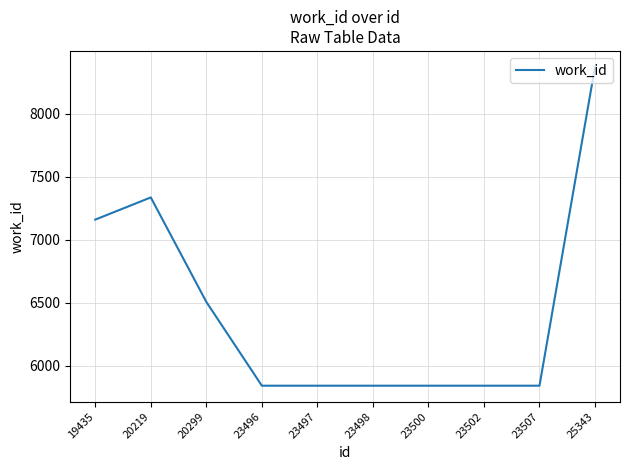

What is the approximate value at 23502, to the nearest 100?

5800